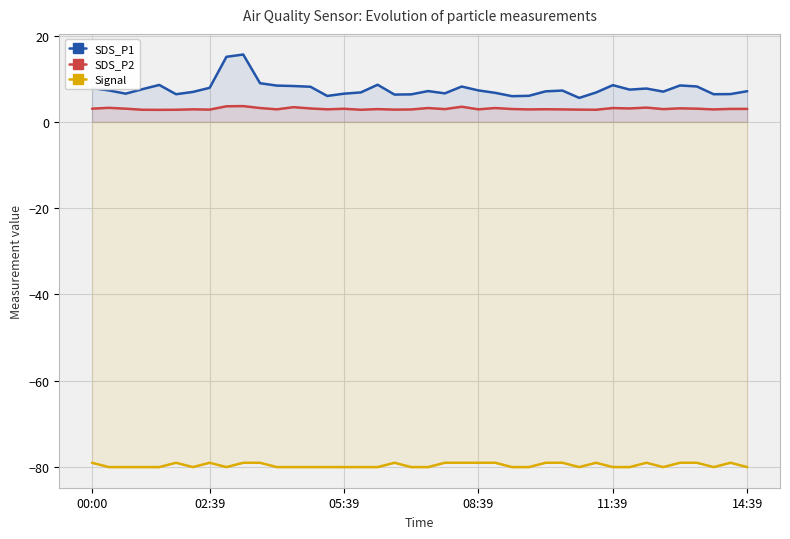

In SDS_P2, how many points are lower than both neighbors (excluding endpoints)?

13